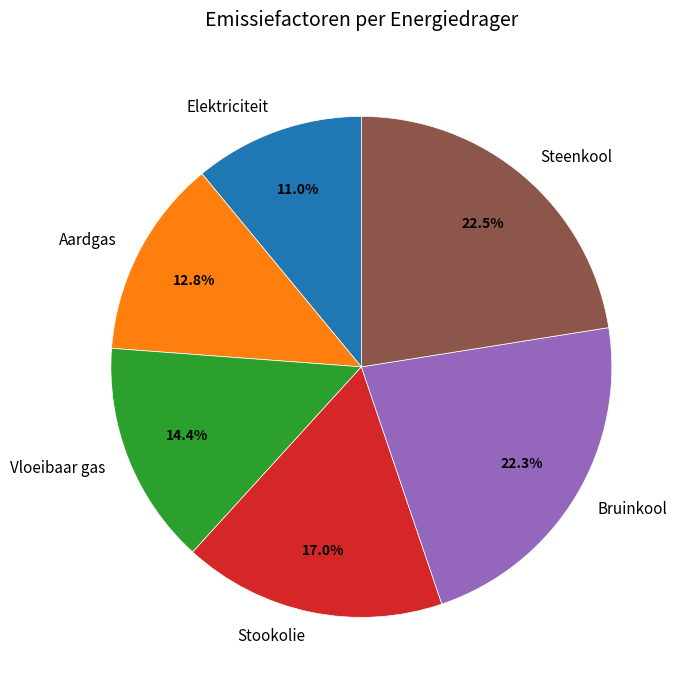

To the nearest percent, what portion does Elektriciteit represent?

11%